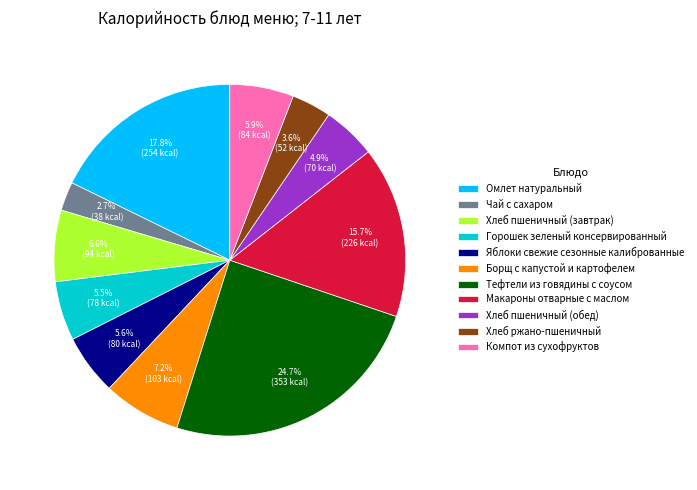

Is there any slice that represents more than half of the pie?

No